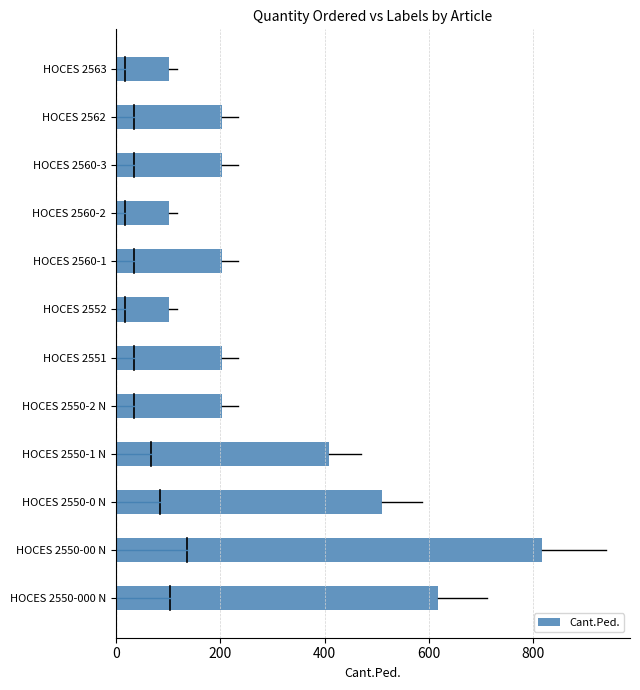

What is the sum of the values at HOCES 2562 and HOCES 2551?

408